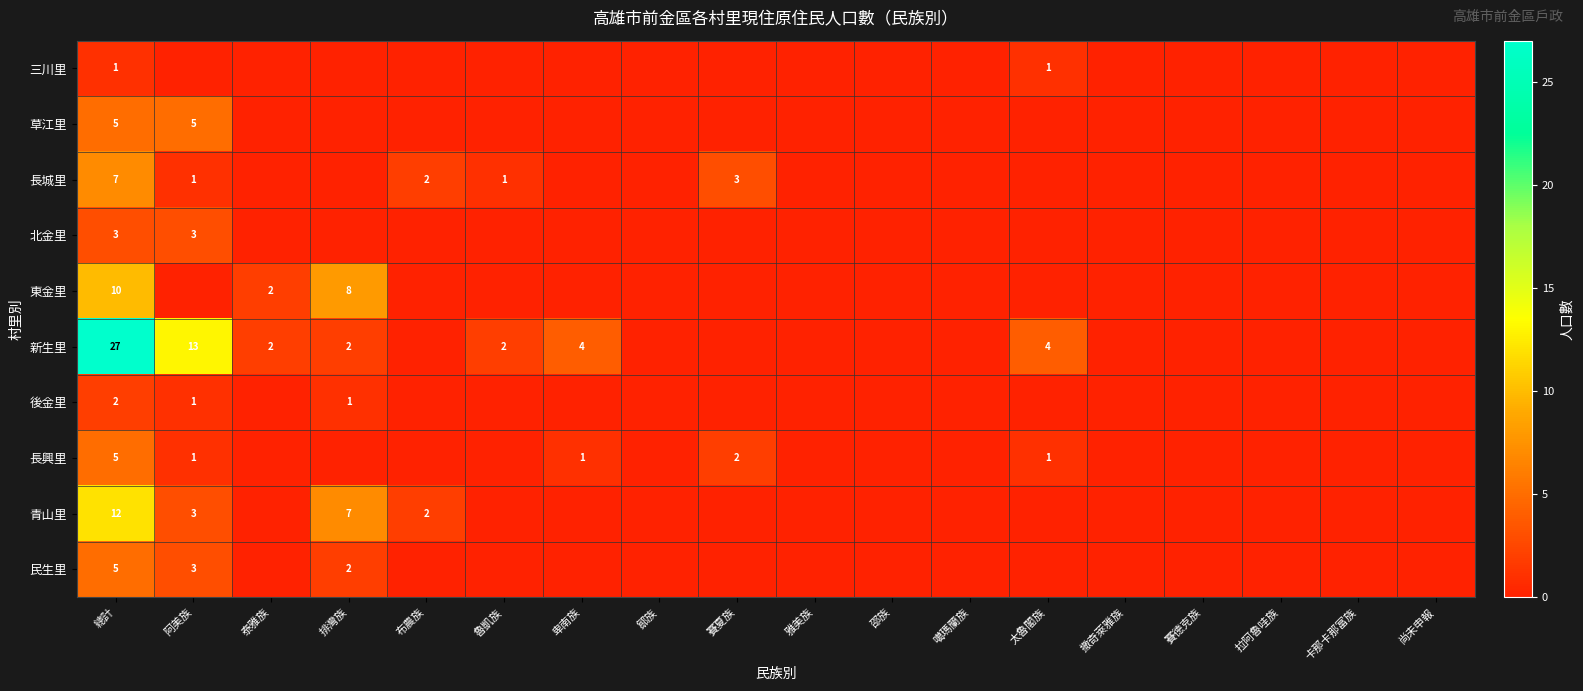

Is the value of 長興里 at 卑南族 greater than the value of 新生里 at 太魯閣族?

No